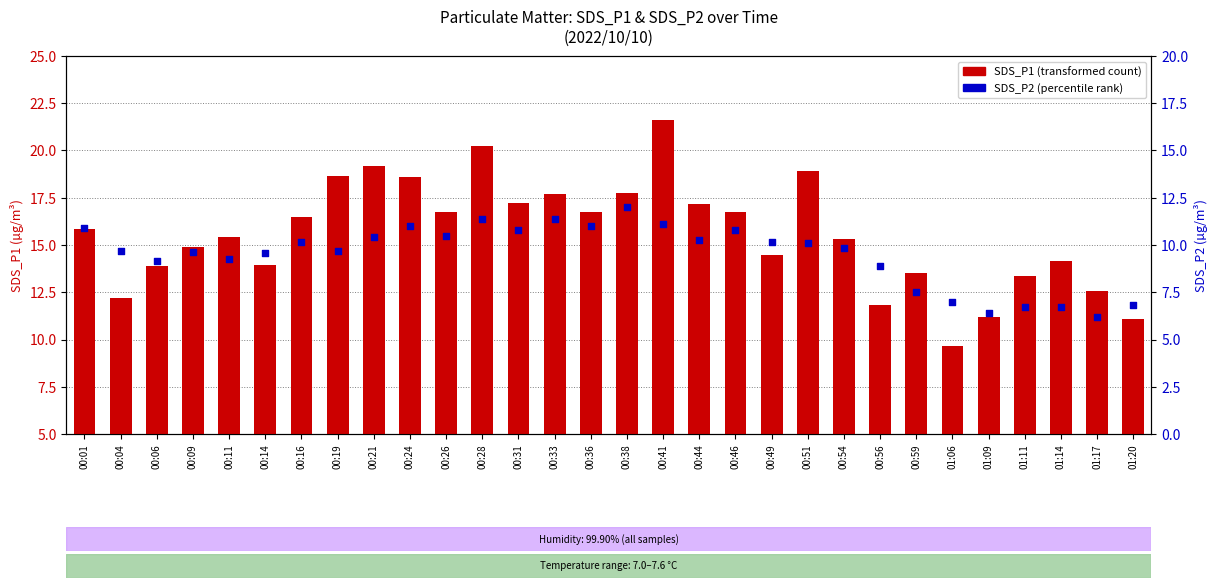

At how many categories does at least one series exceed 11?

29